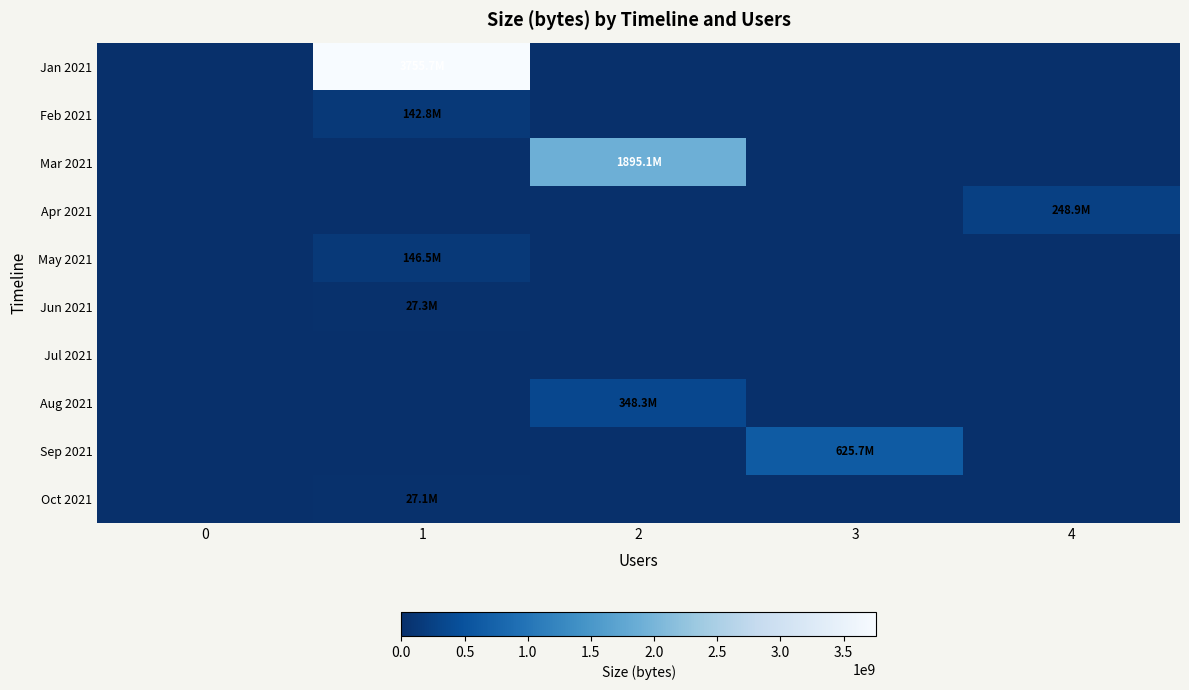

Reading left to right, extract all data points from this chart.

Jan 2021: 0=0	1=3755729408	2=0	3=0	4=0
Feb 2021: 0=0	1=142848640	2=0	3=0	4=0
Mar 2021: 0=0	1=0	2=1895077377	3=0	4=0
Apr 2021: 0=0	1=0	2=0	3=0	4=248867072
May 2021: 0=0	1=146519856	2=0	3=0	4=0
Jun 2021: 0=0	1=27287308	2=0	3=0	4=0
Jul 2021: 0=0	1=0	2=0	3=0	4=0
Aug 2021: 0=0	1=0	2=348333752	3=0	4=0
Sep 2021: 0=0	1=0	2=0	3=625711832	4=0
Oct 2021: 0=0	1=27112156	2=0	3=0	4=0